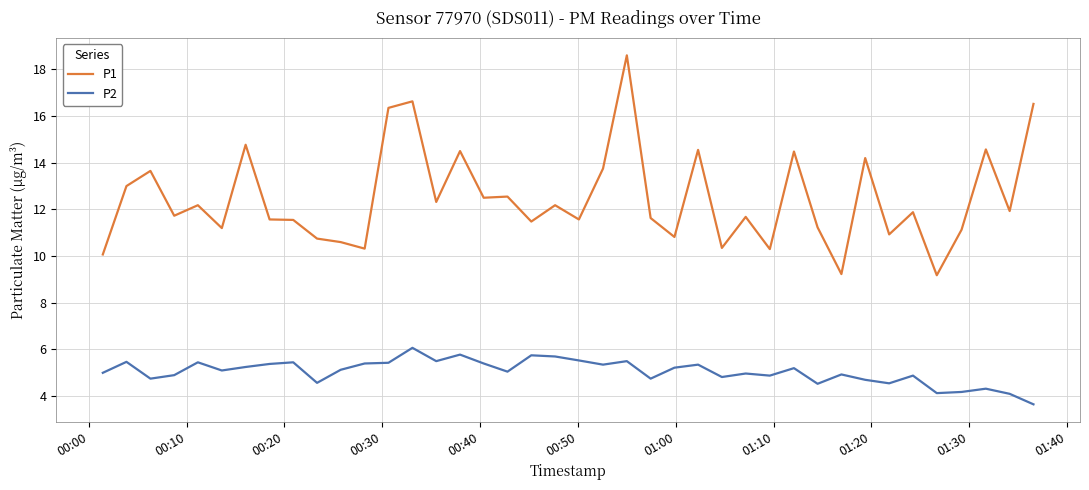

Does the chart display data point markers on the line(s)?

No